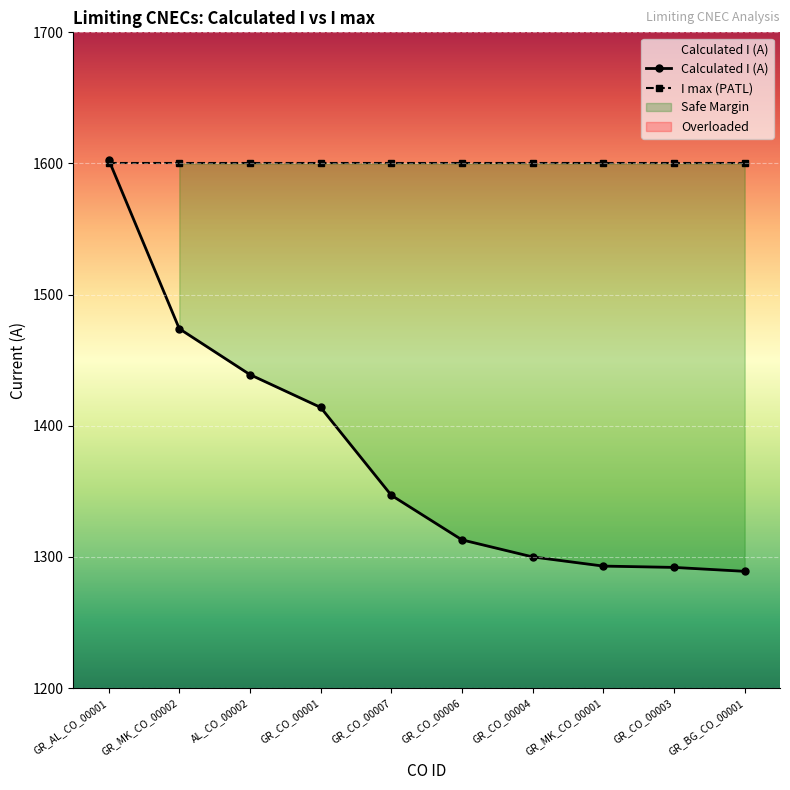

Reading left to right, extract all data points from this chart.

1603	1474	1439	1414	1347	1313	1300	1293	1292	1289